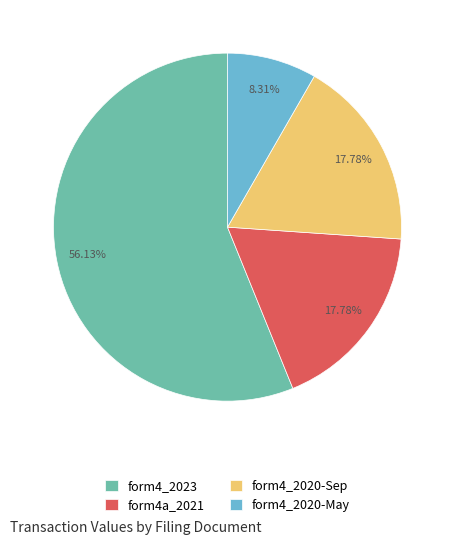

Which slice represents more than half of the pie?

form4_2023